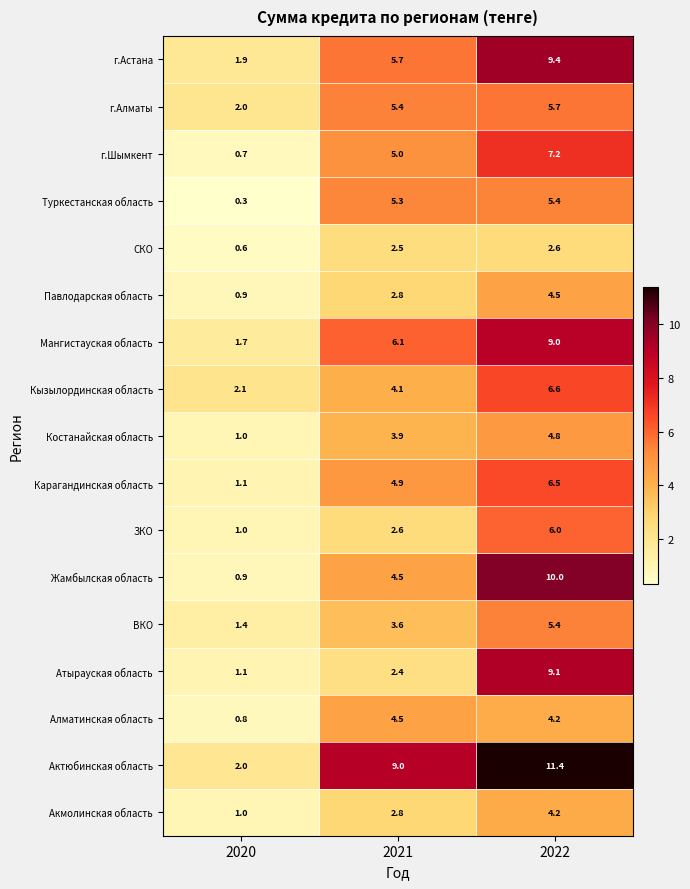

What is the difference between the highest and lowest values at 2022?

8.8